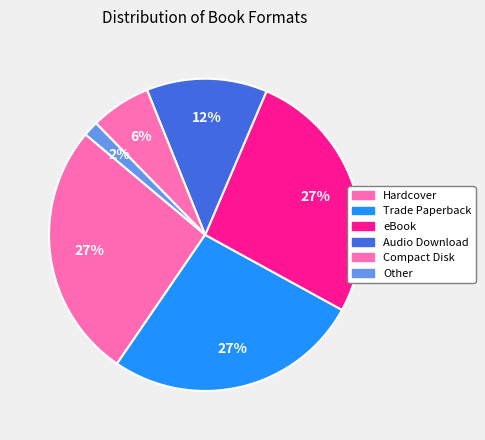

To the nearest percent, what is the average slice percentage?

17%